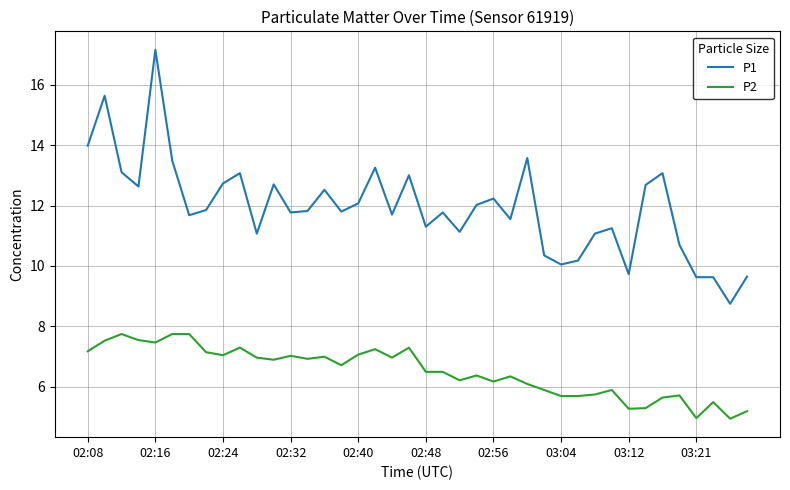

What is the smallest value displayed?

5.0